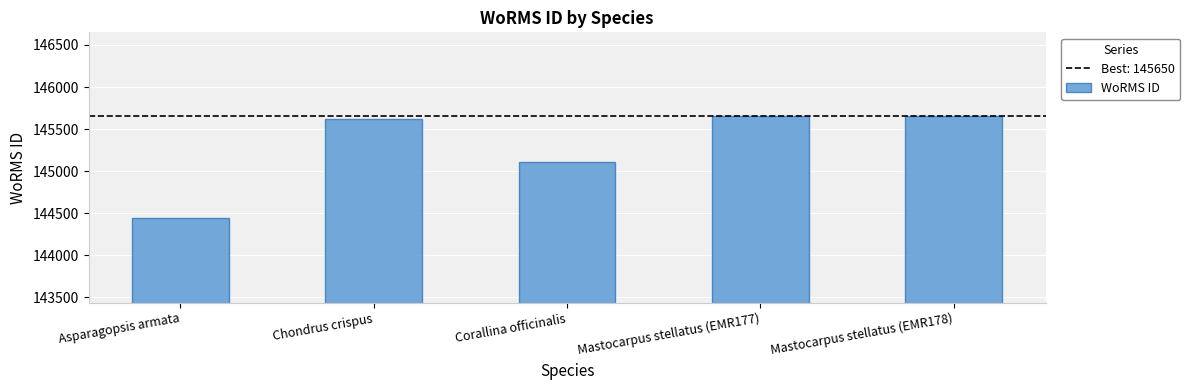

What is the label of the 4th bar from the left?

Mastocarpus stellatus (EMR177)